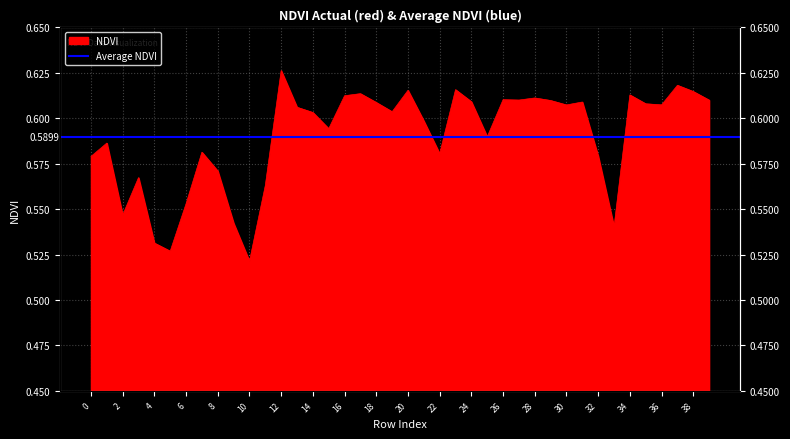

List the labels in order of value, largest first.

12, 37, 23, 20, 38, 17, 34, 16, 28, 26, 27, 39, 29, 24, 31, 18, 35, 36, 30, 13, 19, 14, 21, 15, 25, 1, 7, 22, 32, 0, 8, 3, 11, 6, 2, 9, 33, 4, 5, 10